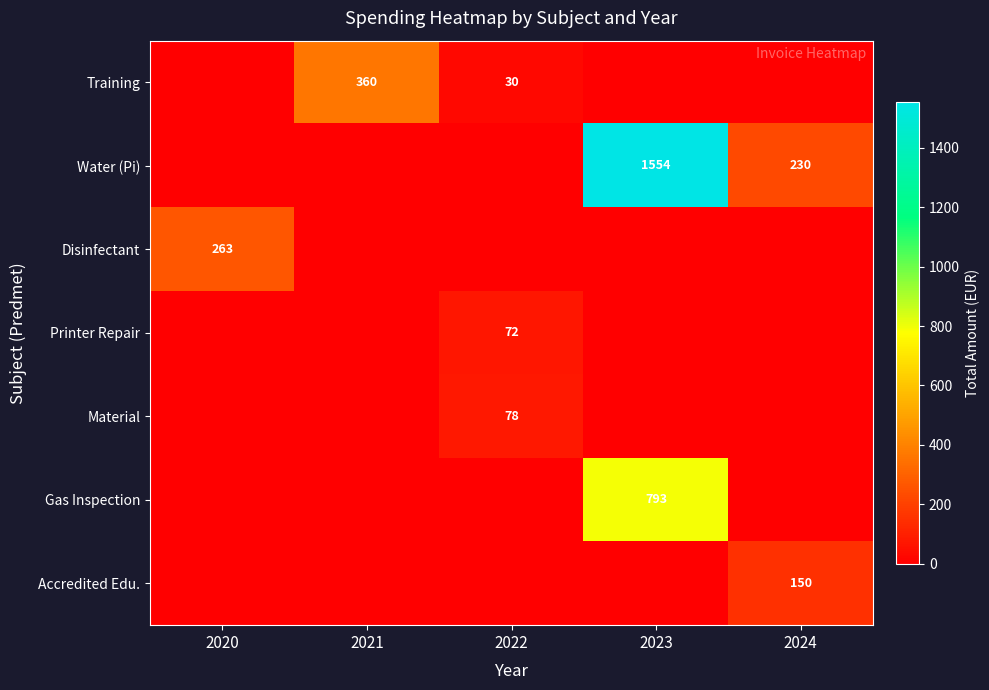

How many distinct data groups are displayed?

7